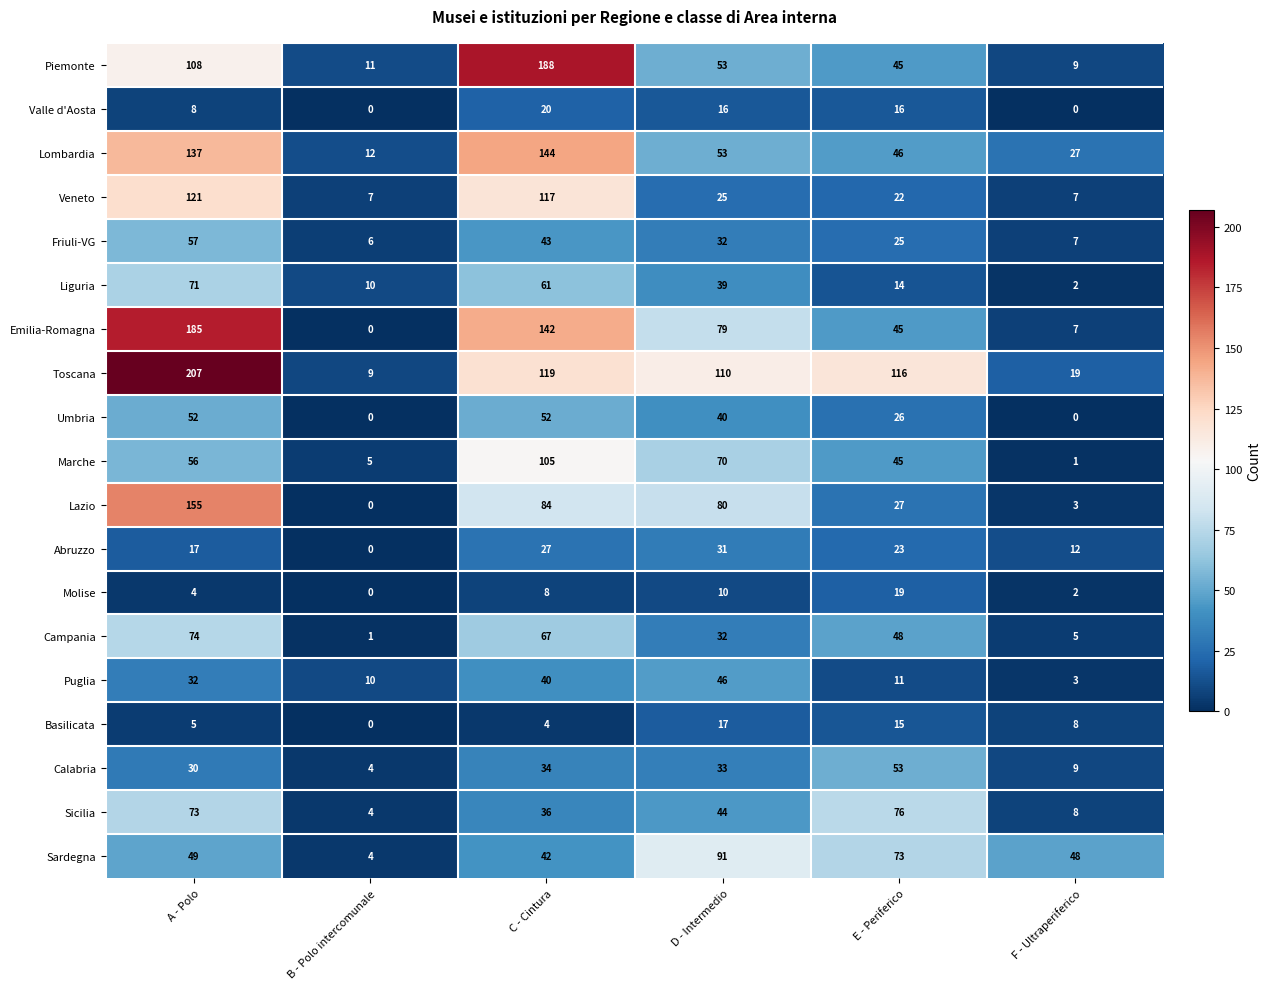

What is the maximum value shown in the chart?

207